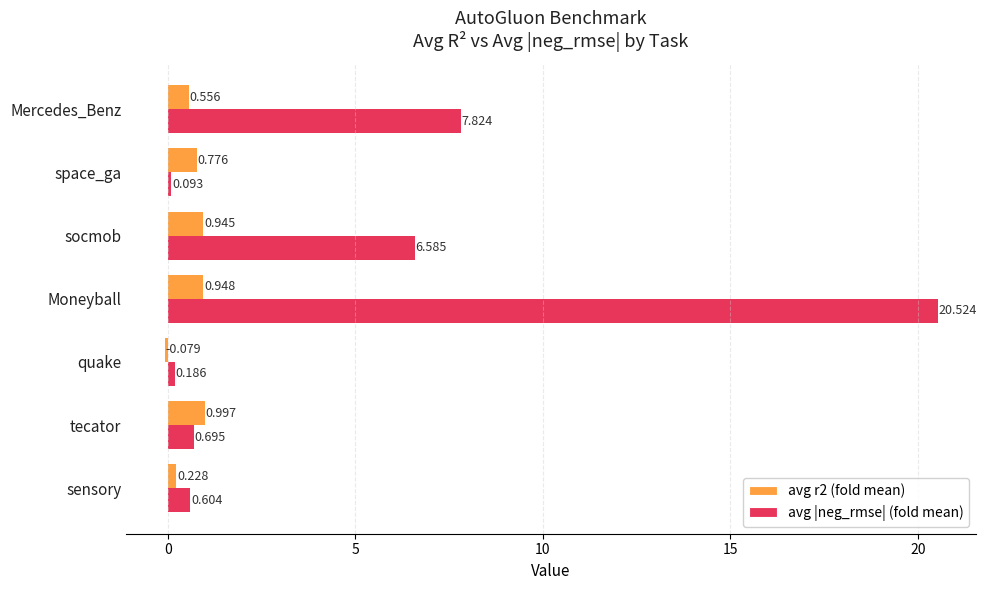

At which category is the sum across all series the highest?

Moneyball